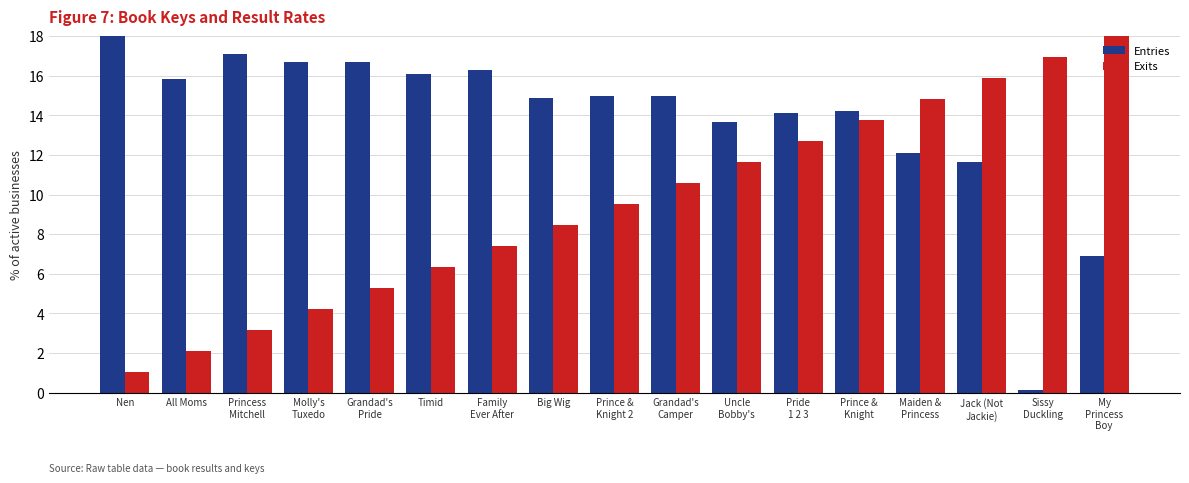

Which series has the widest spread of values?

Entries